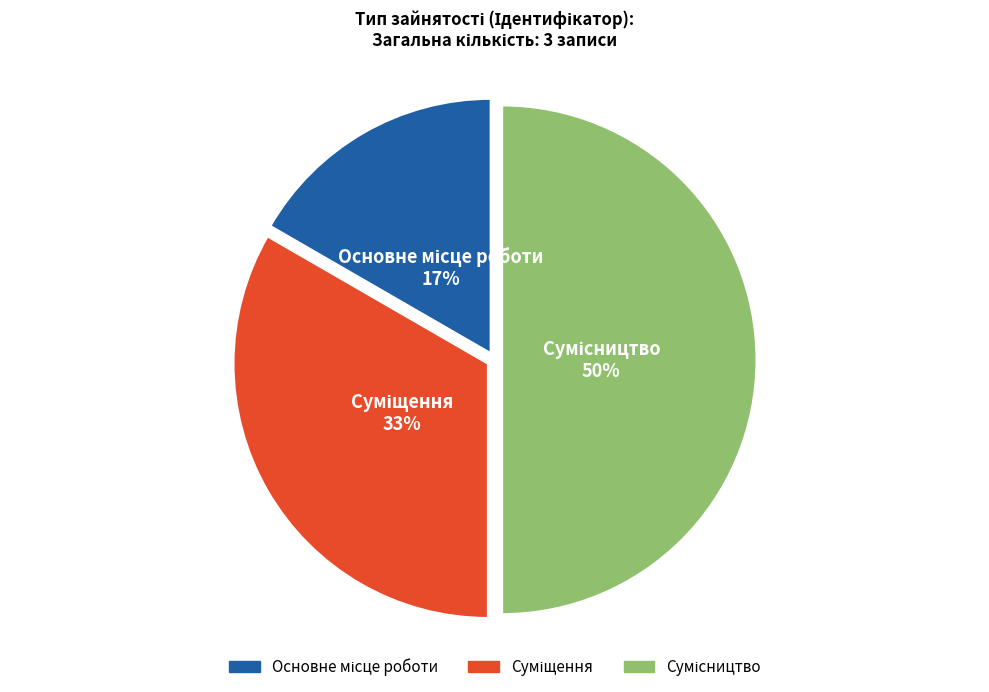

To the nearest percent, what is the average slice percentage?

33%